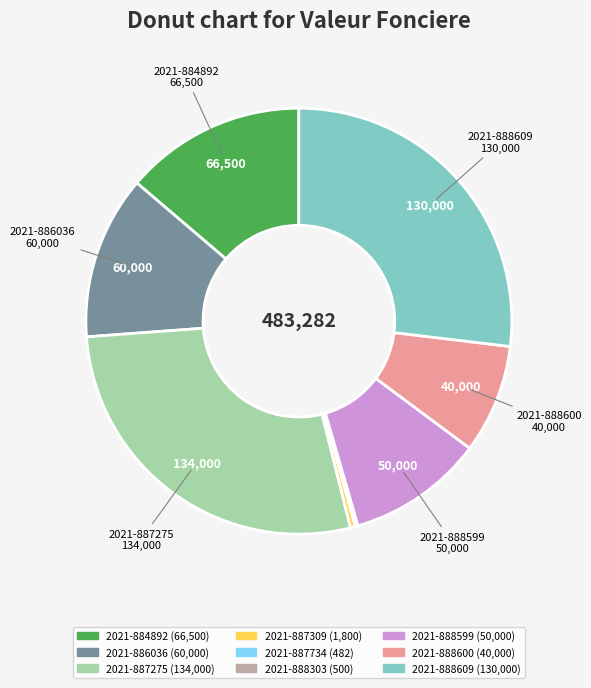

Between 2021-888609 and 2021-888600, which is larger?

2021-888609